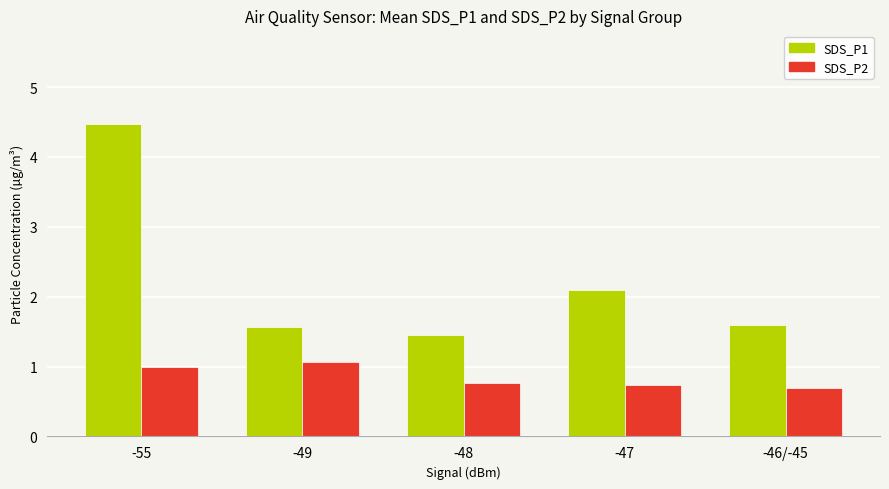

What is the spread (max minus min) of values at -46/-45?

0.9